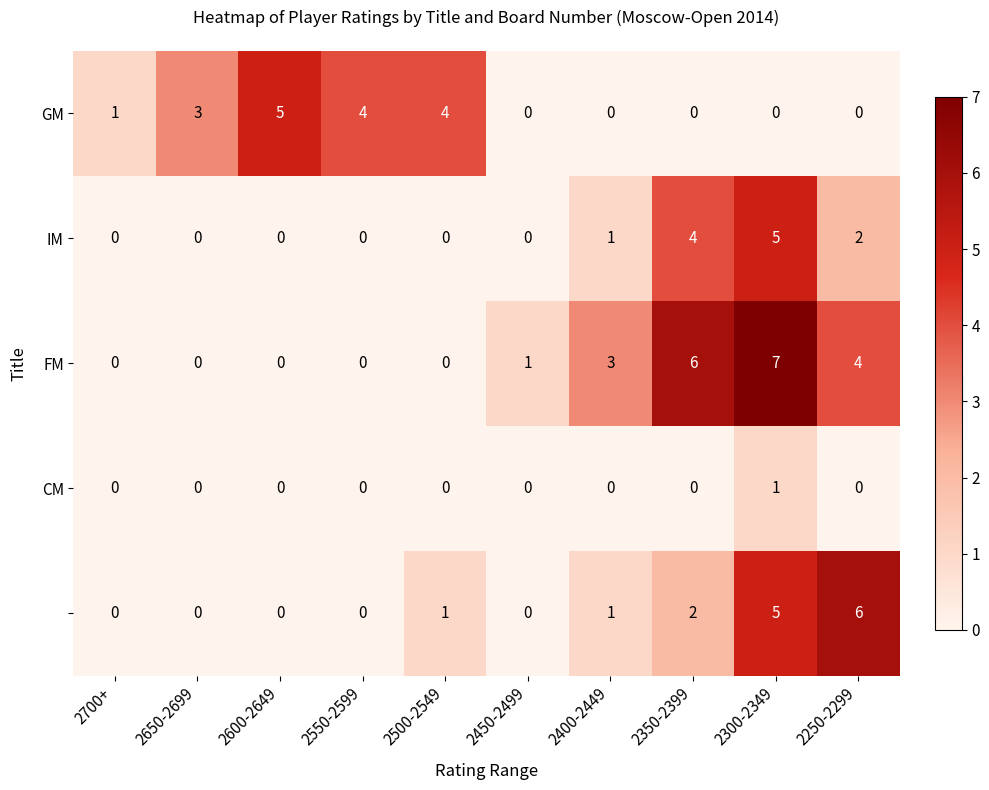

What is the greatest value displayed?

7